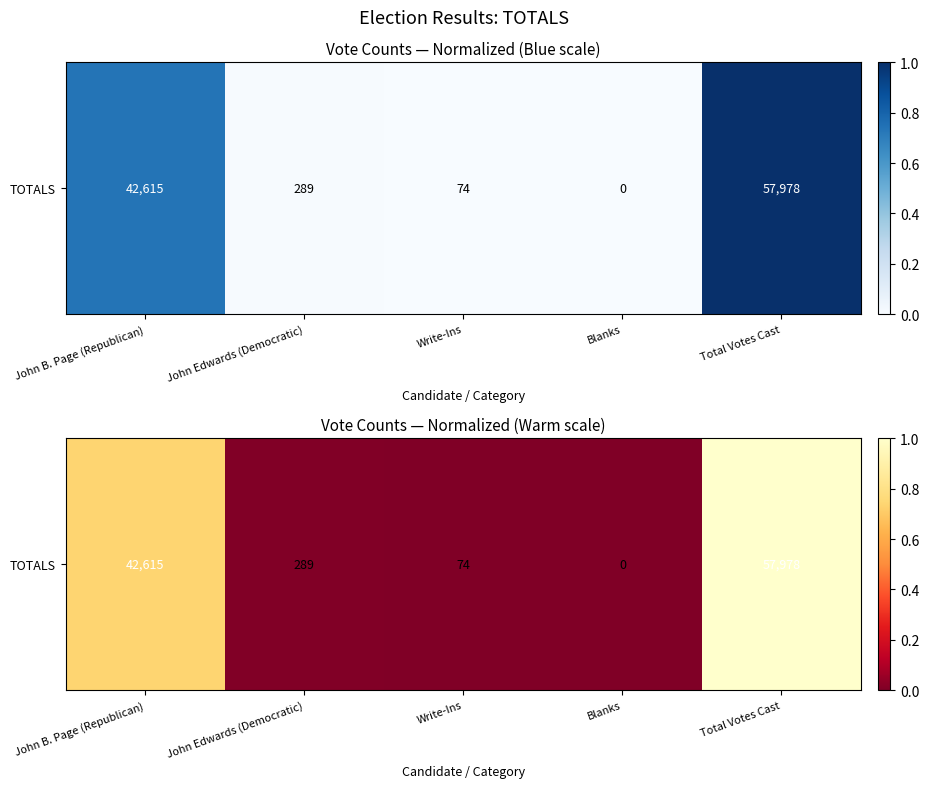

What is the sum of all values?

1.7